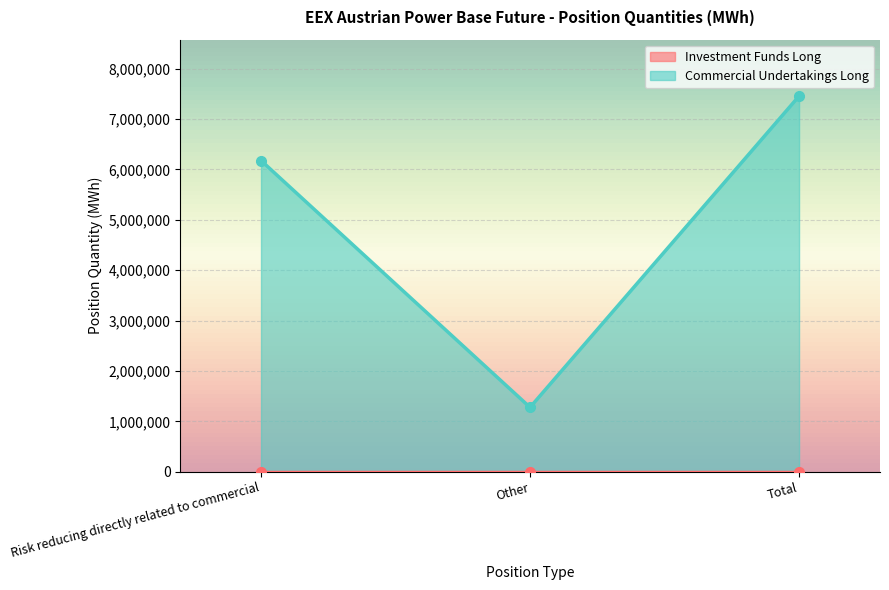

What value does the data have at Other, to the nearest 100?

1278800